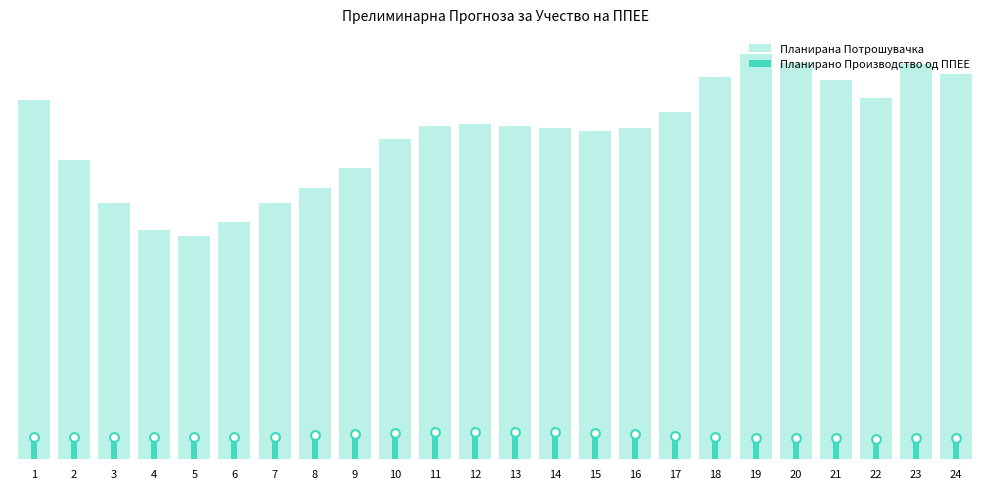

What are all the series names shown in the legend?

Планирана Потрошувачка, Планирано Производство од ППЕЕ